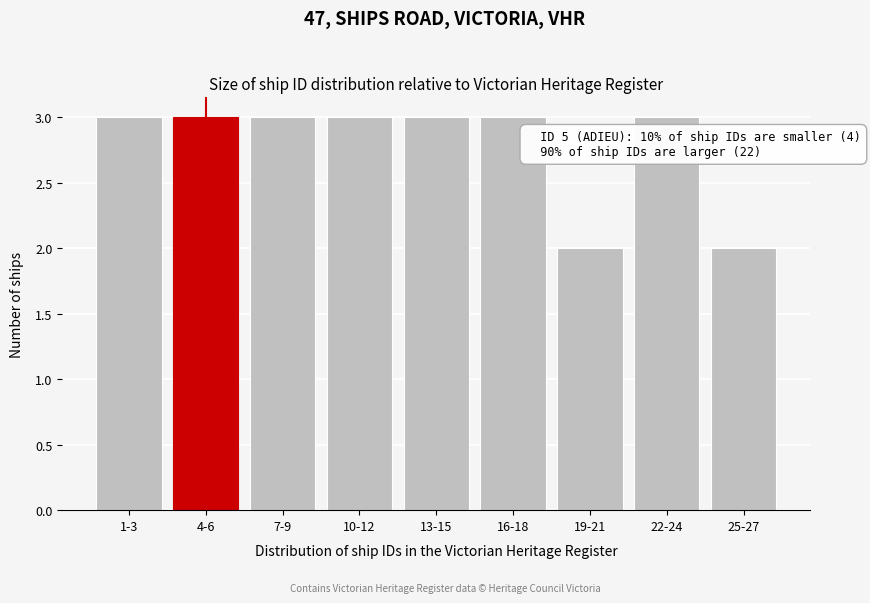

Reading left to right, transcribe all the data shown in this chart.

3	3	3	3	3	3	2	3	2